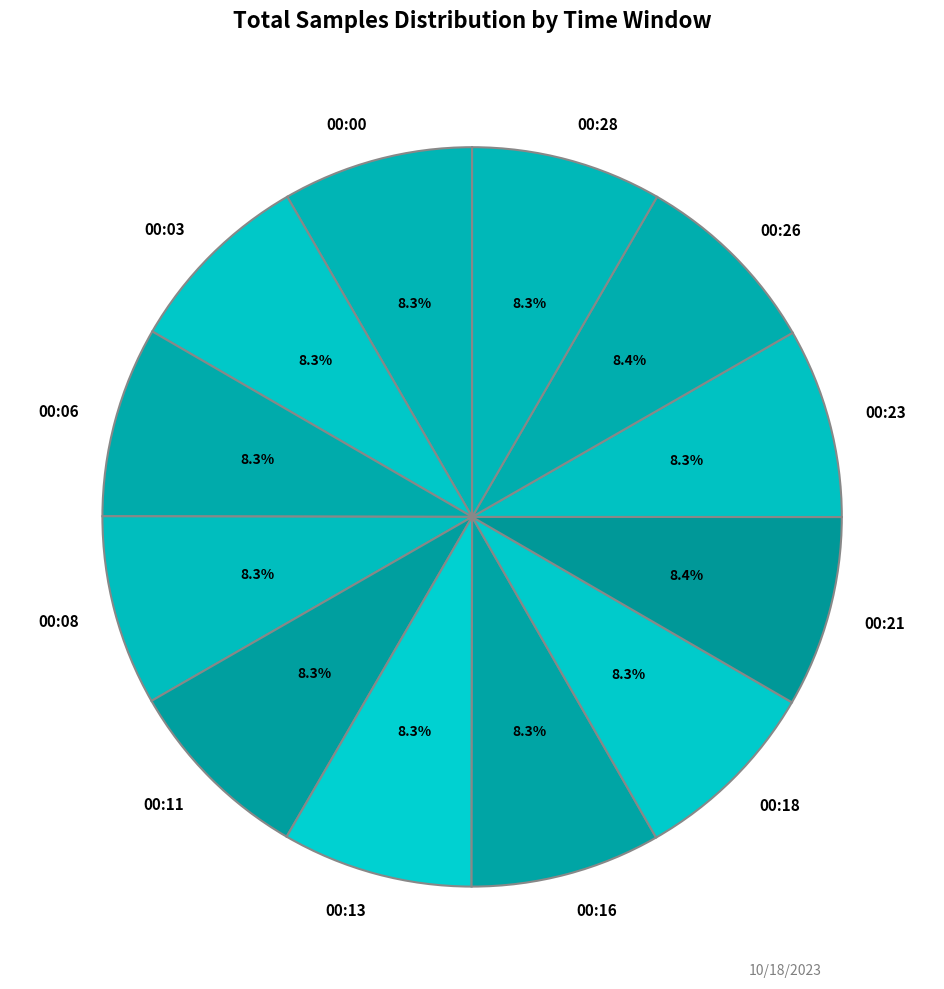

Count the number of slices in the pie.

12